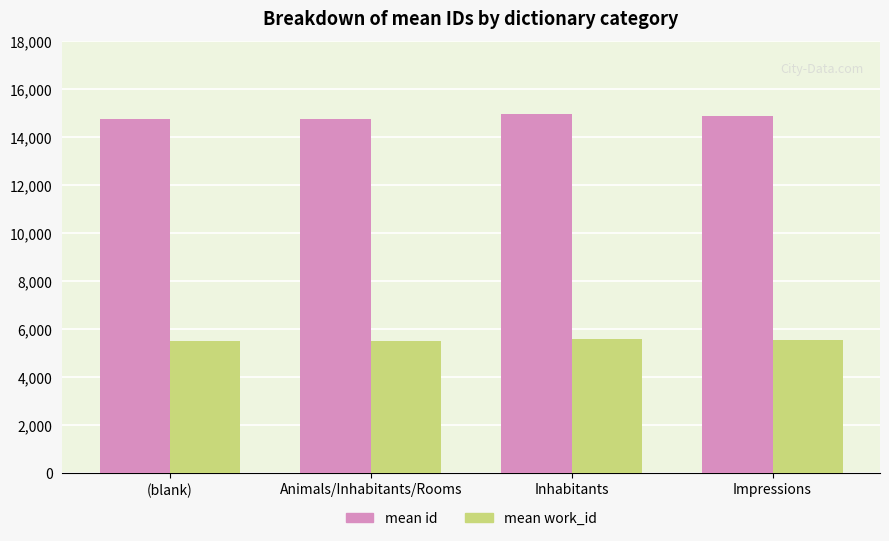

List the series in order of their peak value, lowest first.

mean work_id, mean id